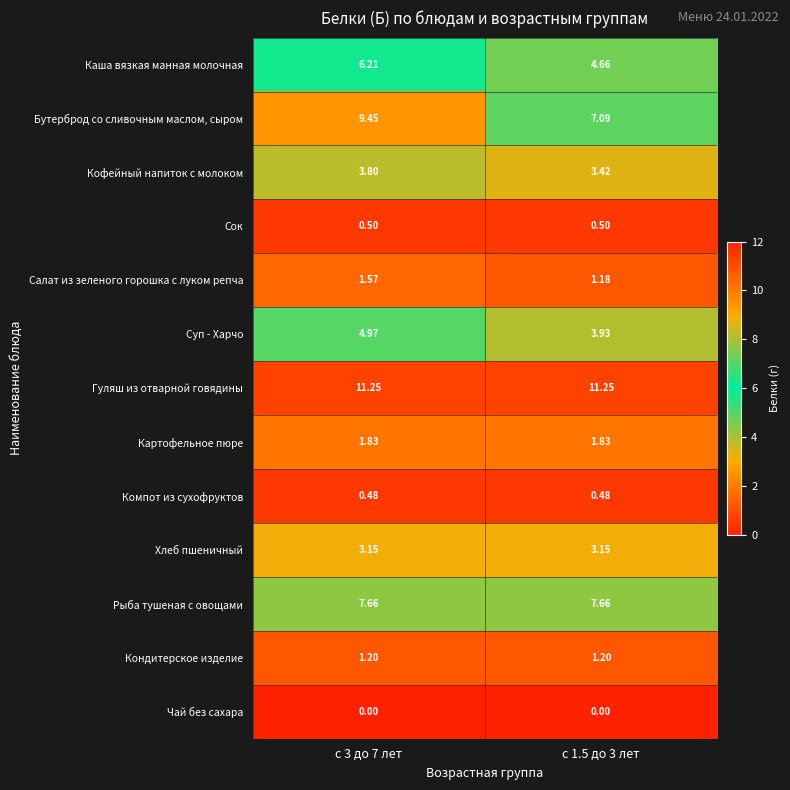

Is the value of Салат из зеленого горошка с луком репча at с 1.5 до 3 лет greater than the value of Каша вязкая манная молочная at с 1.5 до 3 лет?

No